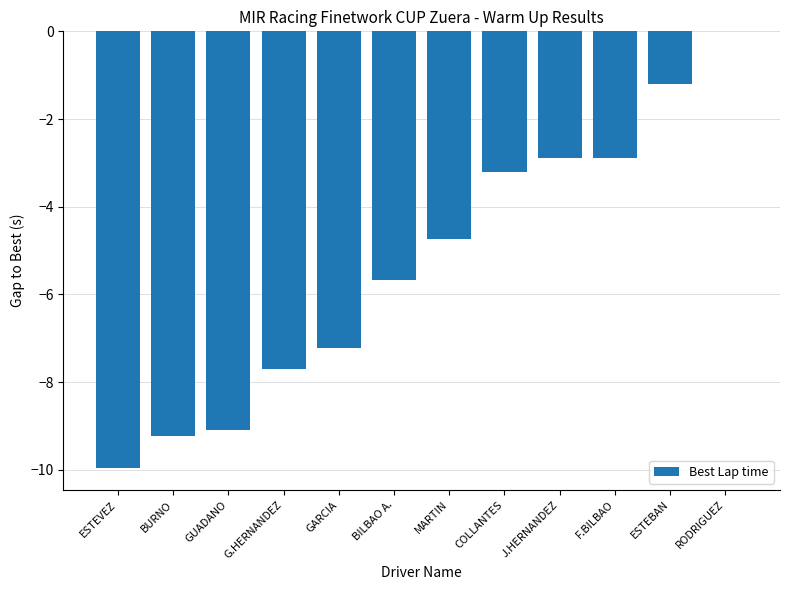

At which category does the chart reach its peak across all series?

RODRIGUEZ